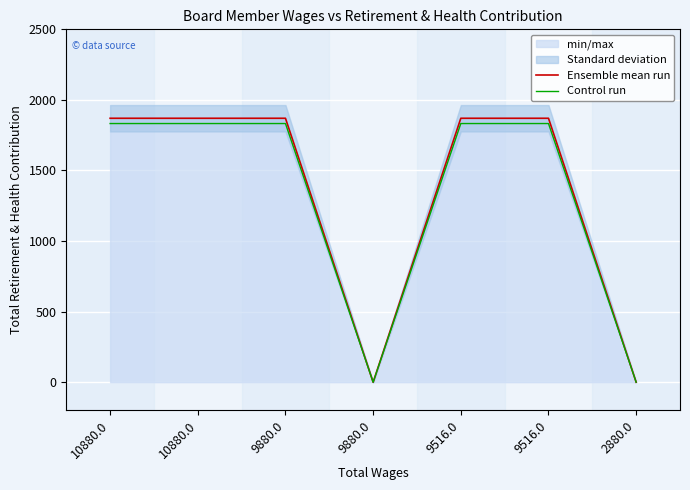

At which category does Ensemble mean run reach its first local valley?

9880.0